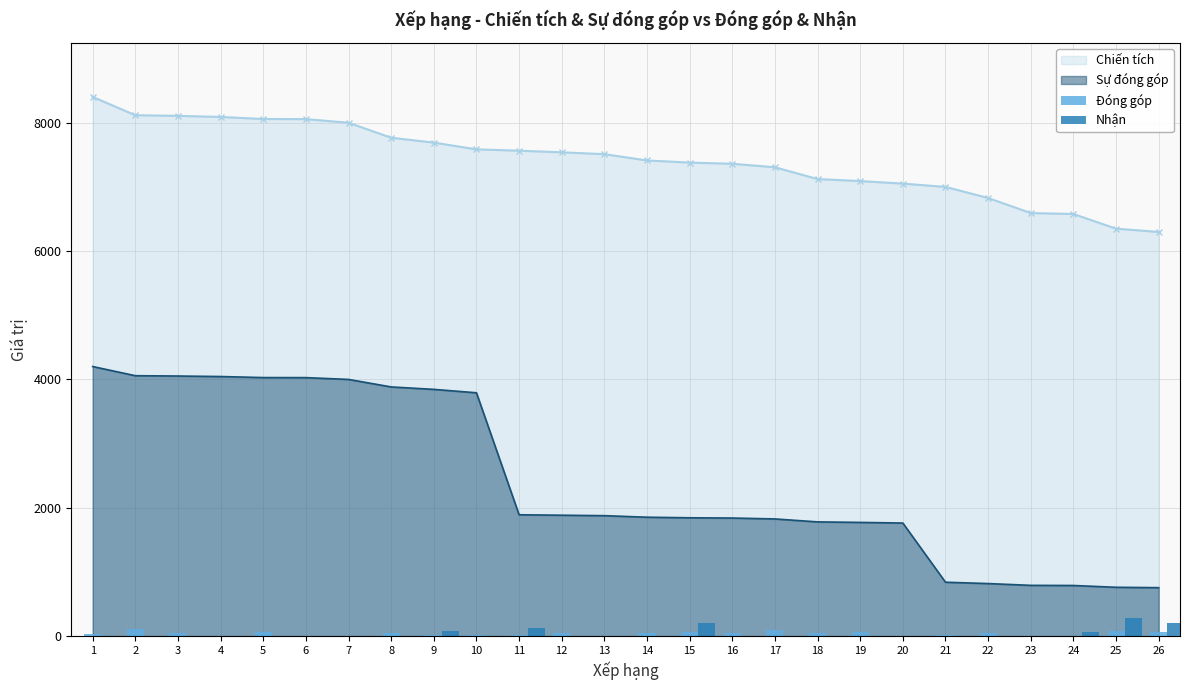

How many data points does each series have?

26